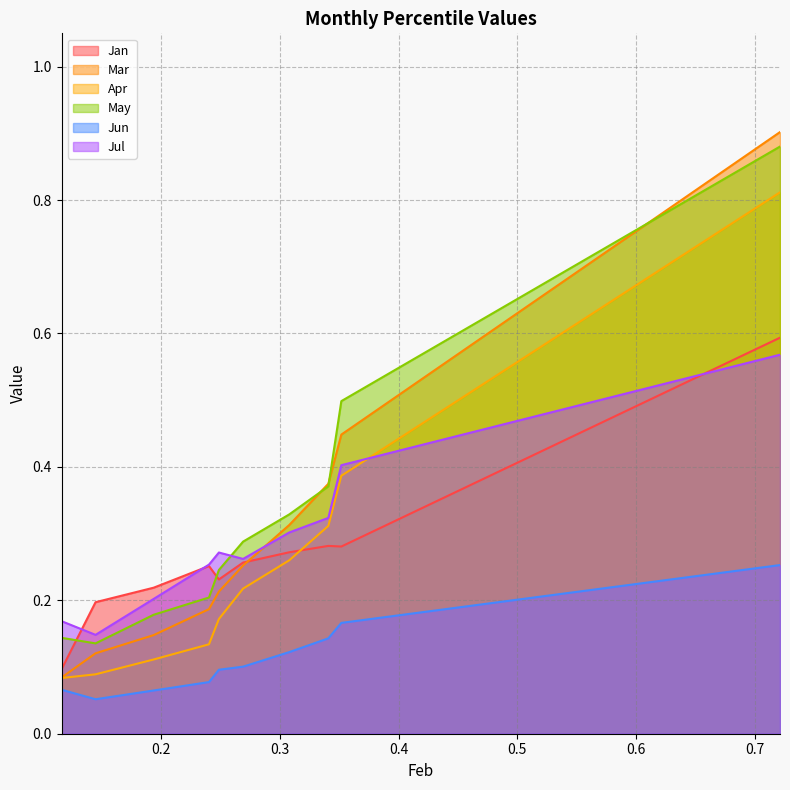

Reading left to right, what are all the values shown in this chart?

Jan: pct05=0.1	pct15=0.2	pct25=0.2	pct35=0.3	pct45=0.2	pct55=0.3	pct65=0.3	pct75=0.3	pct85=0.3	pct95=0.6
Mar: pct05=0.1	pct15=0.1	pct25=0.1	pct35=0.2	pct45=0.2	pct55=0.3	pct65=0.3	pct75=0.4	pct85=0.4	pct95=0.9
Apr: pct05=0.1	pct15=0.1	pct25=0.1	pct35=0.1	pct45=0.2	pct55=0.2	pct65=0.3	pct75=0.3	pct85=0.4	pct95=0.8
May: pct05=0.1	pct15=0.1	pct25=0.2	pct35=0.2	pct45=0.2	pct55=0.3	pct65=0.3	pct75=0.4	pct85=0.5	pct95=0.9
Jun: pct05=0.1	pct15=0.1	pct25=0.1	pct35=0.1	pct45=0.1	pct55=0.1	pct65=0.1	pct75=0.1	pct85=0.2	pct95=0.3
Jul: pct05=0.2	pct15=0.1	pct25=0.2	pct35=0.3	pct45=0.3	pct55=0.3	pct65=0.3	pct75=0.3	pct85=0.4	pct95=0.6